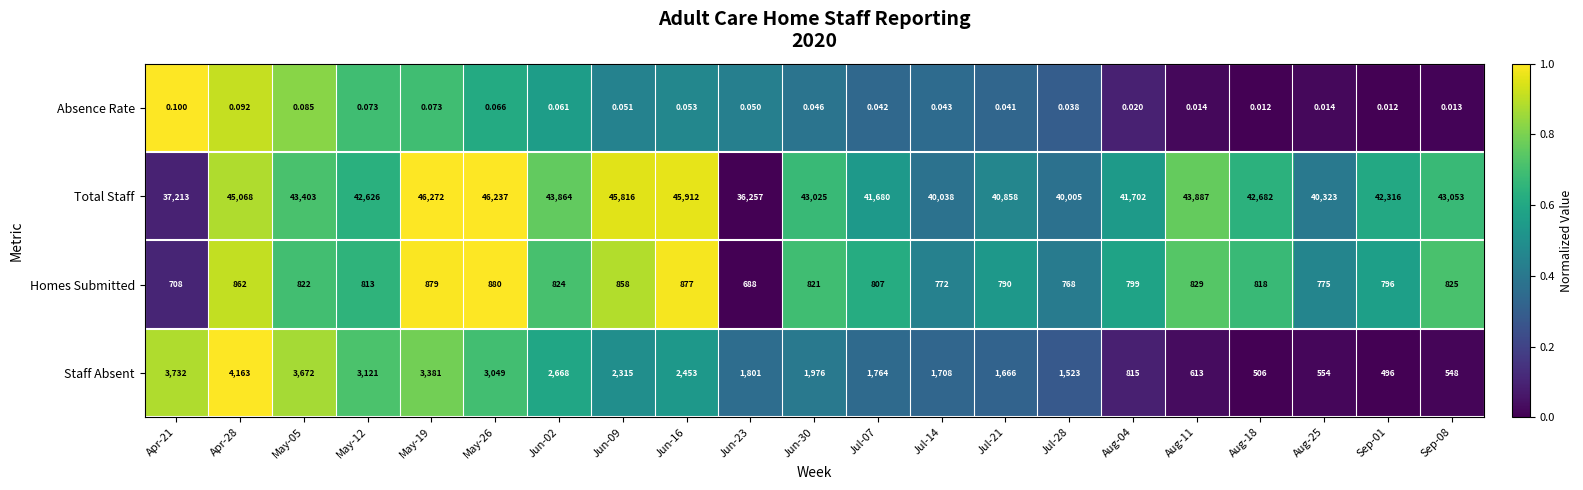

Rank the series at May-12 from highest to lowest value.

Total Staff, Staff Absent, Homes Submitted, Absence Rate